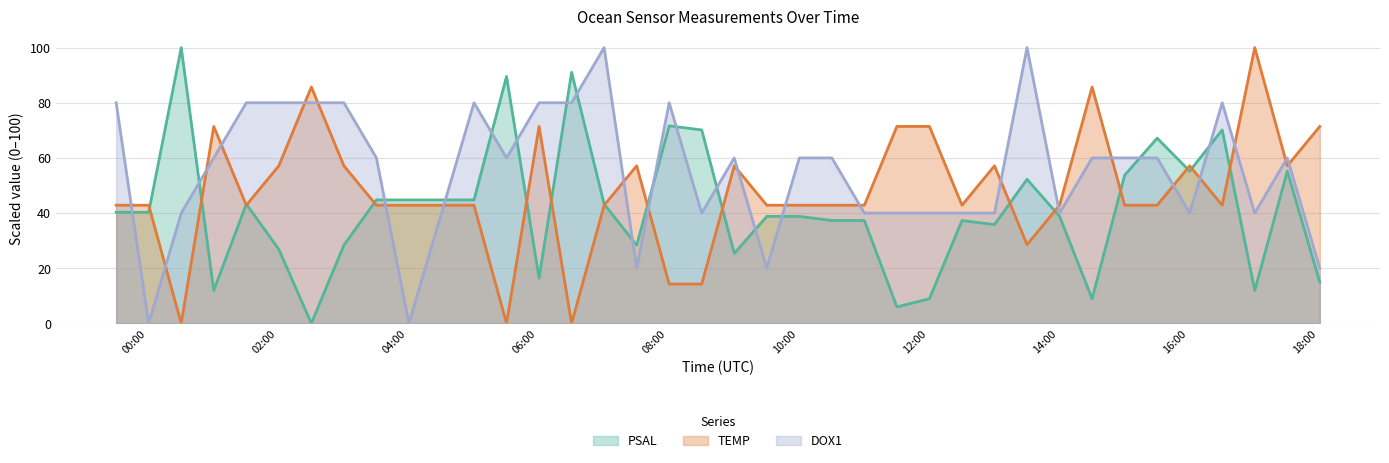

Reading right to left, list all the values displayed in this chart.

PSAL: 2020-02-01T18:01:12=14.9	2020-02-01T17:31:12=55.2	2020-02-01T17:01:12=11.9	2020-02-01T16:31:12=70.1	2020-02-01T16:01:12=55.2	2020-02-01T15:31:12=67.2	2020-02-01T15:01:12=53.7	2020-02-01T14:31:12=9.0	2020-02-01T14:01:12=38.8	2020-02-01T13:31:12=52.2	2020-02-01T13:01:12=35.8	2020-02-01T12:31:12=37.3	2020-02-01T12:01:12=9.0	2020-02-01T11:31:12=6.0	2020-02-01T11:01:12=37.3	2020-02-01T10:31:12=37.3	2020-02-01T10:01:12=38.8	2020-02-01T09:31:12=38.8	2020-02-01T09:01:12=25.4	2020-02-01T08:31:12=70.1	2020-02-01T08:01:12=71.6	2020-02-01T07:31:12=28.4	2020-02-01T07:01:12=43.3	2020-02-01T06:31:12=91.0	2020-02-01T06:01:12=16.4	2020-02-01T05:31:12=89.6	2020-02-01T05:01:12=44.8	2020-02-01T04:31:12=44.8	2020-02-01T04:01:12=44.8	2020-02-01T03:31:12=44.8	2020-02-01T03:01:12=28.4	2020-02-01T02:31:12=0.0	2020-02-01T02:01:12=26.9	2020-02-01T01:31:12=43.3	2020-02-01T01:01:12=11.9	2020-02-01T00:31:12=100.0	2020-02-01T00:01:12=40.3	2020-01-31T23:31:12=40.3
TEMP: 2020-02-01T18:01:12=71.4	2020-02-01T17:31:12=57.1	2020-02-01T17:01:12=100.0	2020-02-01T16:31:12=42.9	2020-02-01T16:01:12=57.1	2020-02-01T15:31:12=42.9	2020-02-01T15:01:12=42.9	2020-02-01T14:31:12=85.7	2020-02-01T14:01:12=42.9	2020-02-01T13:31:12=28.6	2020-02-01T13:01:12=57.1	2020-02-01T12:31:12=42.9	2020-02-01T12:01:12=71.4	2020-02-01T11:31:12=71.4	2020-02-01T11:01:12=42.9	2020-02-01T10:31:12=42.9	2020-02-01T10:01:12=42.9	2020-02-01T09:31:12=42.9	2020-02-01T09:01:12=57.1	2020-02-01T08:31:12=14.3	2020-02-01T08:01:12=14.3	2020-02-01T07:31:12=57.1	2020-02-01T07:01:12=42.9	2020-02-01T06:31:12=0.0	2020-02-01T06:01:12=71.4	2020-02-01T05:31:12=0.0	2020-02-01T05:01:12=42.9	2020-02-01T04:31:12=42.9	2020-02-01T04:01:12=42.9	2020-02-01T03:31:12=42.9	2020-02-01T03:01:12=57.1	2020-02-01T02:31:12=85.7	2020-02-01T02:01:12=57.1	2020-02-01T01:31:12=42.9	2020-02-01T01:01:12=71.4	2020-02-01T00:31:12=0.0	2020-02-01T00:01:12=42.9	2020-01-31T23:31:12=42.9
DOX1: 2020-02-01T18:01:12=20.0	2020-02-01T17:31:12=60.0	2020-02-01T17:01:12=40.0	2020-02-01T16:31:12=80.0	2020-02-01T16:01:12=40.0	2020-02-01T15:31:12=60.0	2020-02-01T15:01:12=60.0	2020-02-01T14:31:12=60.0	2020-02-01T14:01:12=40.0	2020-02-01T13:31:12=100.0	2020-02-01T13:01:12=40.0	2020-02-01T12:31:12=40.0	2020-02-01T12:01:12=40.0	2020-02-01T11:31:12=40.0	2020-02-01T11:01:12=40.0	2020-02-01T10:31:12=60.0	2020-02-01T10:01:12=60.0	2020-02-01T09:31:12=20.0	2020-02-01T09:01:12=60.0	2020-02-01T08:31:12=40.0	2020-02-01T08:01:12=80.0	2020-02-01T07:31:12=20.0	2020-02-01T07:01:12=100.0	2020-02-01T06:31:12=80.0	2020-02-01T06:01:12=80.0	2020-02-01T05:31:12=60.0	2020-02-01T05:01:12=80.0	2020-02-01T04:31:12=40.0	2020-02-01T04:01:12=0.0	2020-02-01T03:31:12=60.0	2020-02-01T03:01:12=80.0	2020-02-01T02:31:12=80.0	2020-02-01T02:01:12=80.0	2020-02-01T01:31:12=80.0	2020-02-01T01:01:12=60.0	2020-02-01T00:31:12=40.0	2020-02-01T00:01:12=0.0	2020-01-31T23:31:12=80.0